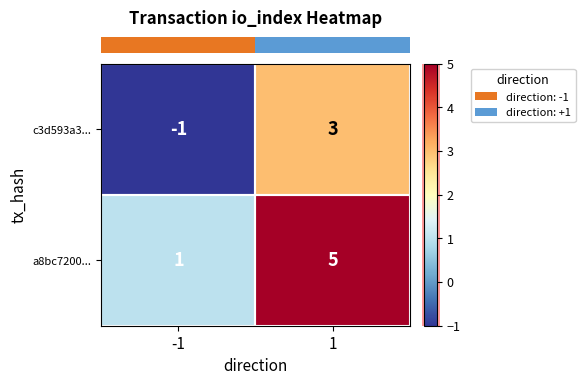

How many series are shown in this chart?

2